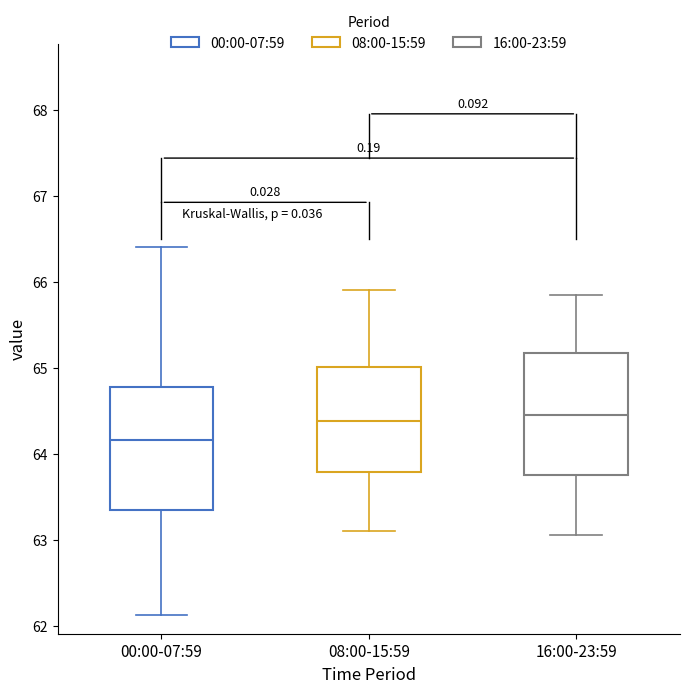

Which box has the lowest median line?

00:00-07:59